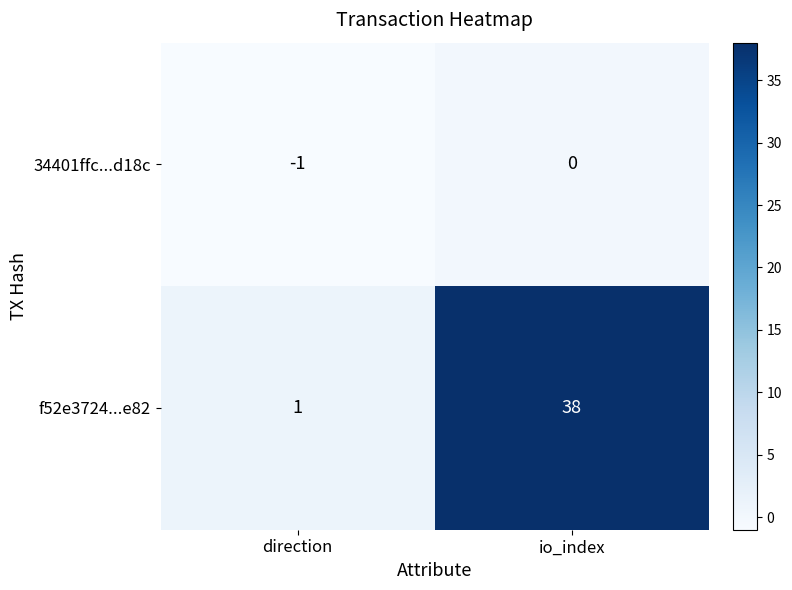

Which category has the highest value across all series?

io_index